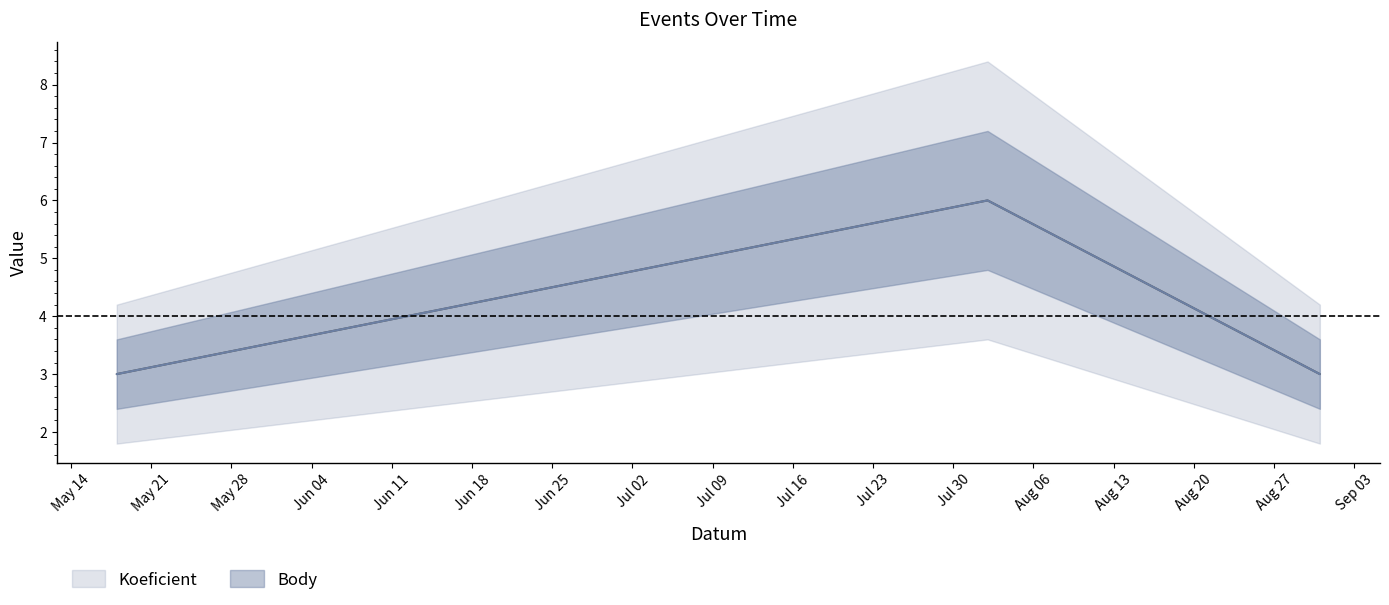

Is this an area chart (filled region under the line)?

No